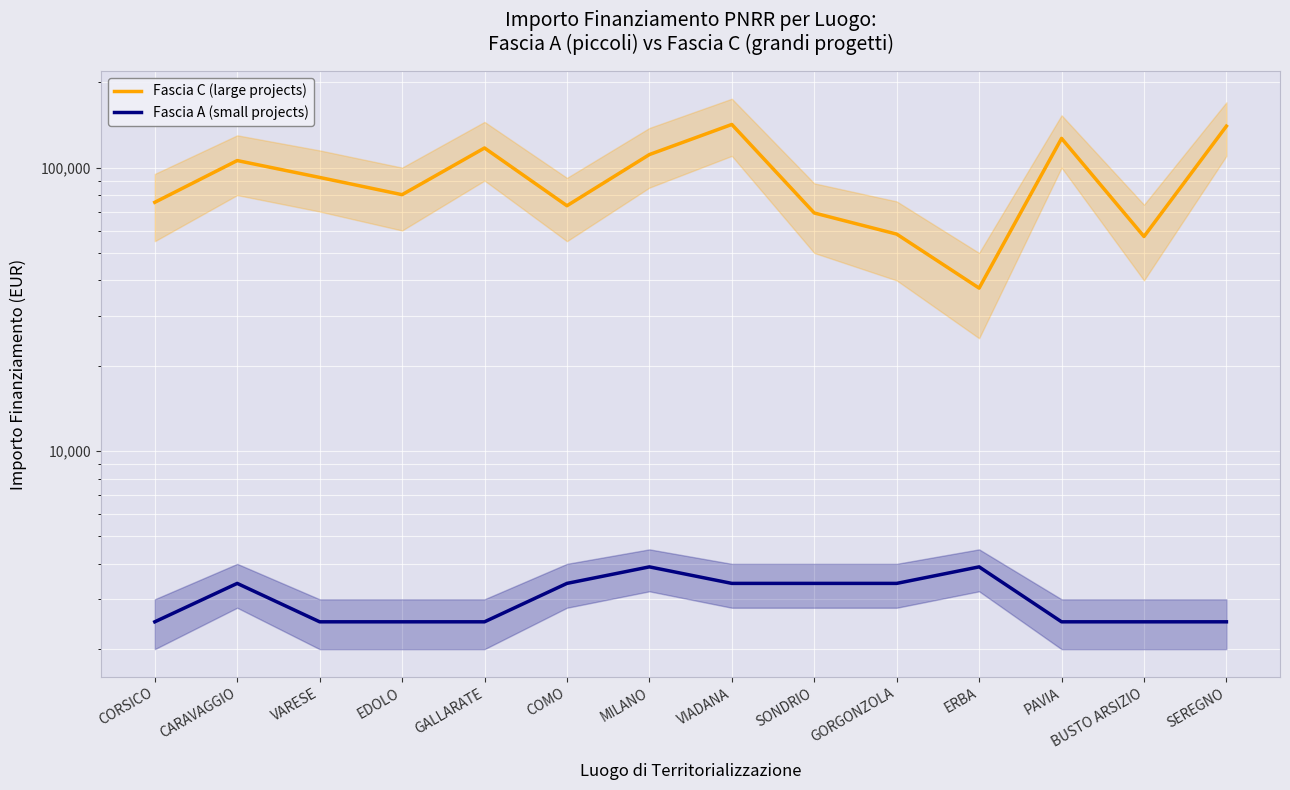

Rank the categories by Fascia A (small projects) value from lowest to highest.

CORSICO, VARESE, EDOLO, GALLARATE, PAVIA, BUSTO ARSIZIO, SEREGNO, CARAVAGGIO, COMO, VIADANA, SONDRIO, GORGONZOLA, MILANO, ERBA